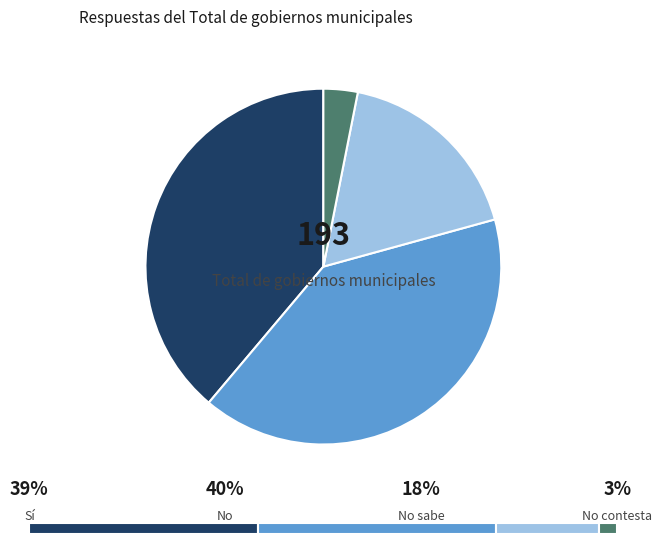

Is there a majority slice in this chart?

No